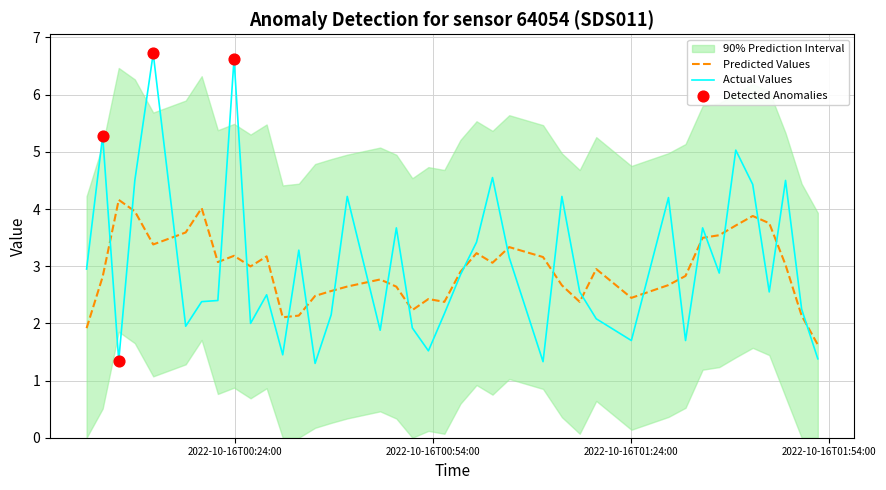

What is the highest value of the Actual Values series?

6.7